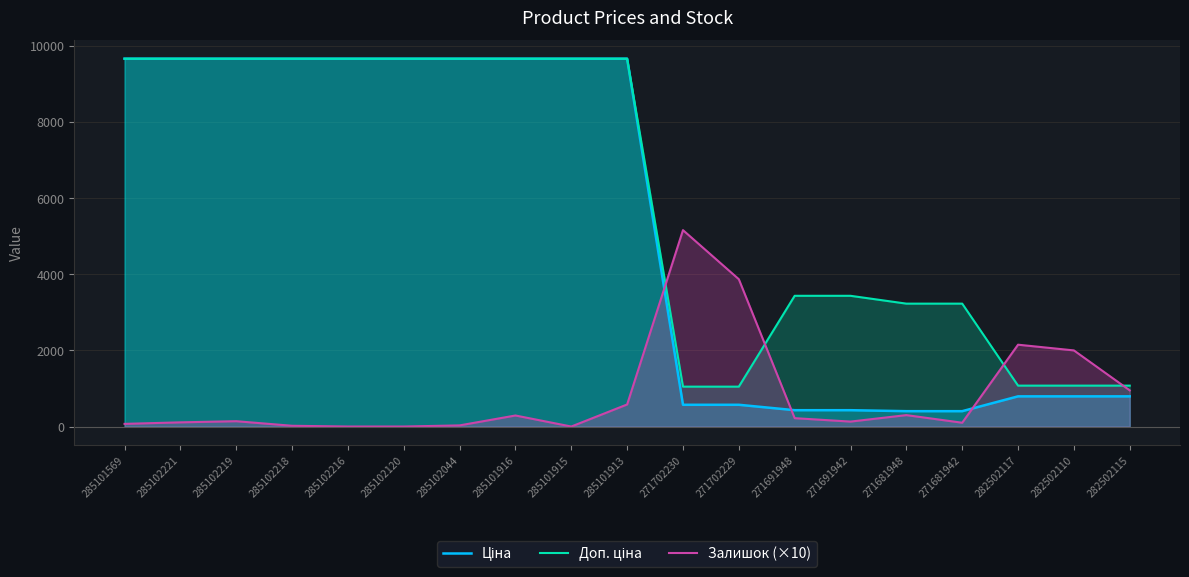

How many intersections are there between Доп. ціна and Залишок (×10)?

4